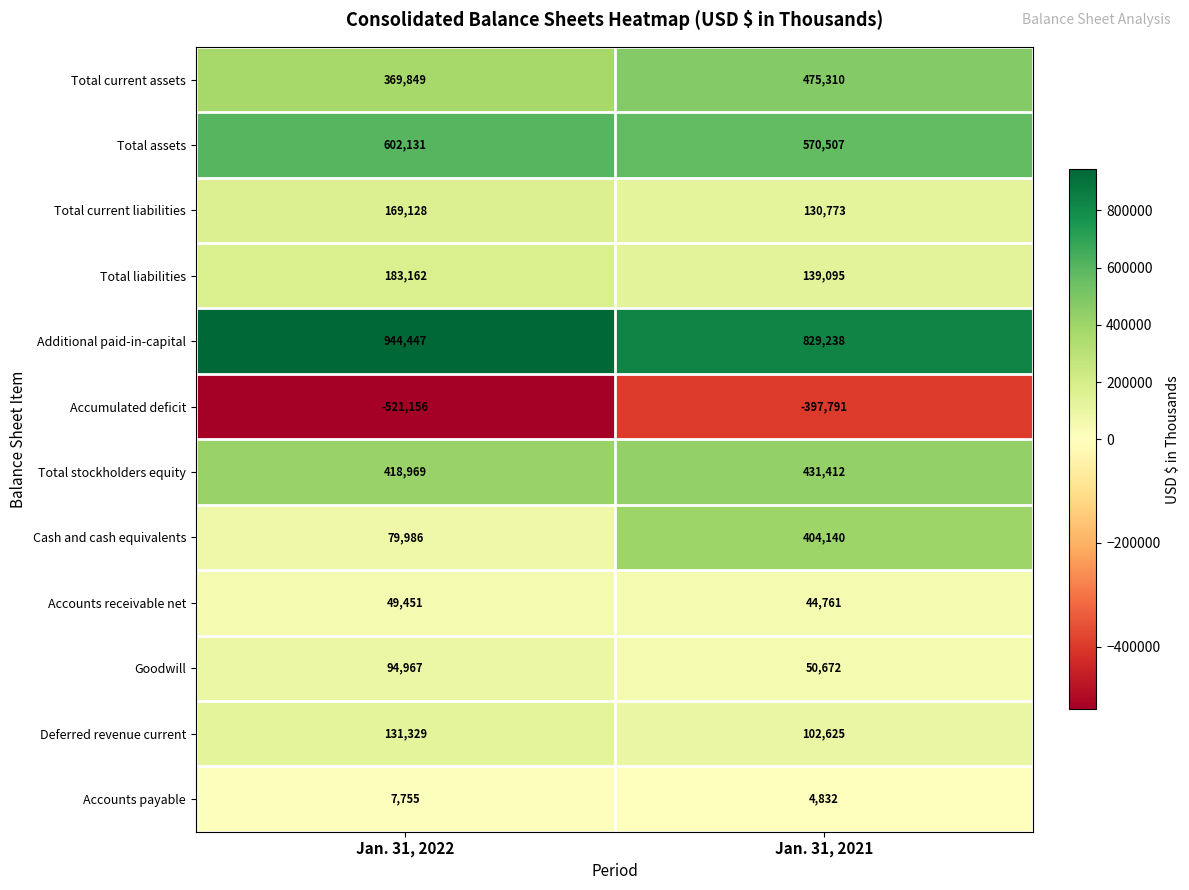

What value does the Total assets series have at Jan. 31, 2022, to the nearest 50?

602150